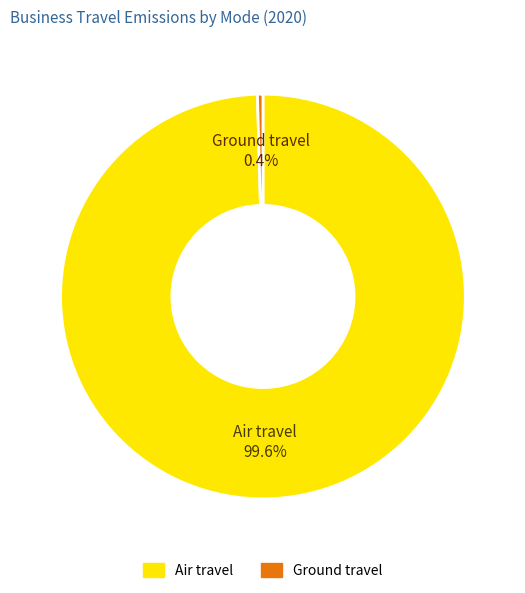

Between Air travel and Ground travel, which is larger?

Air travel